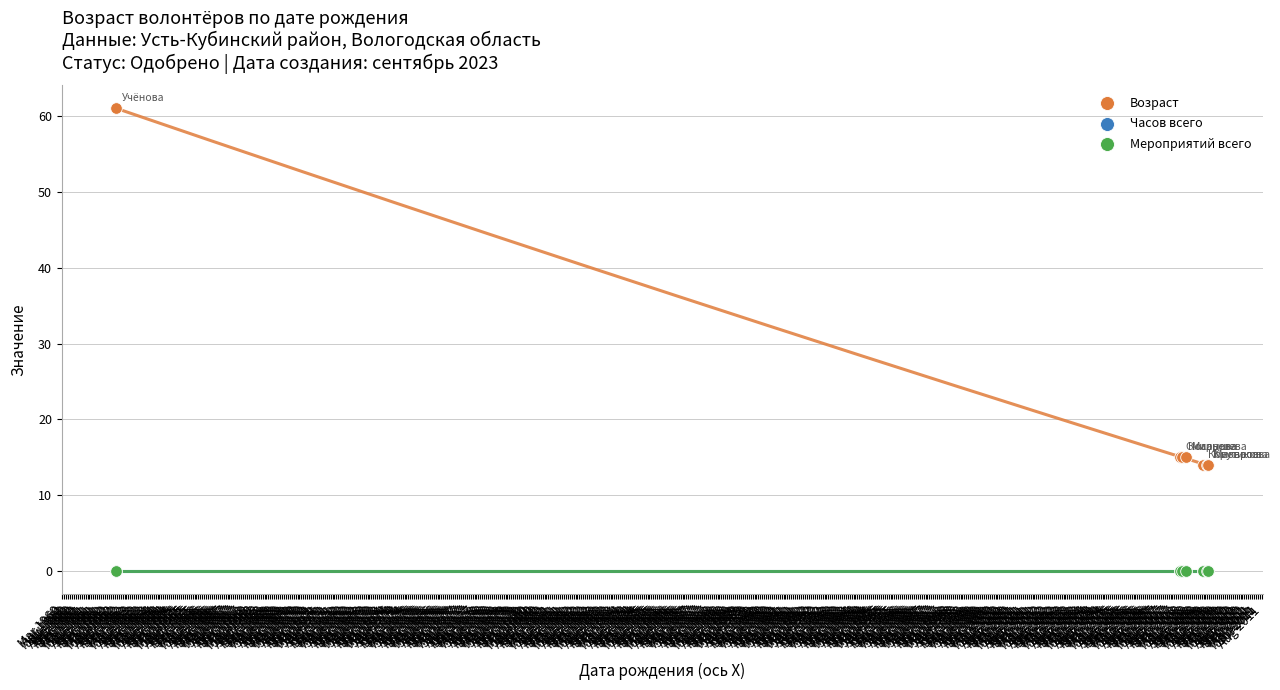

Which series has the widest spread of Y values?

Возраст